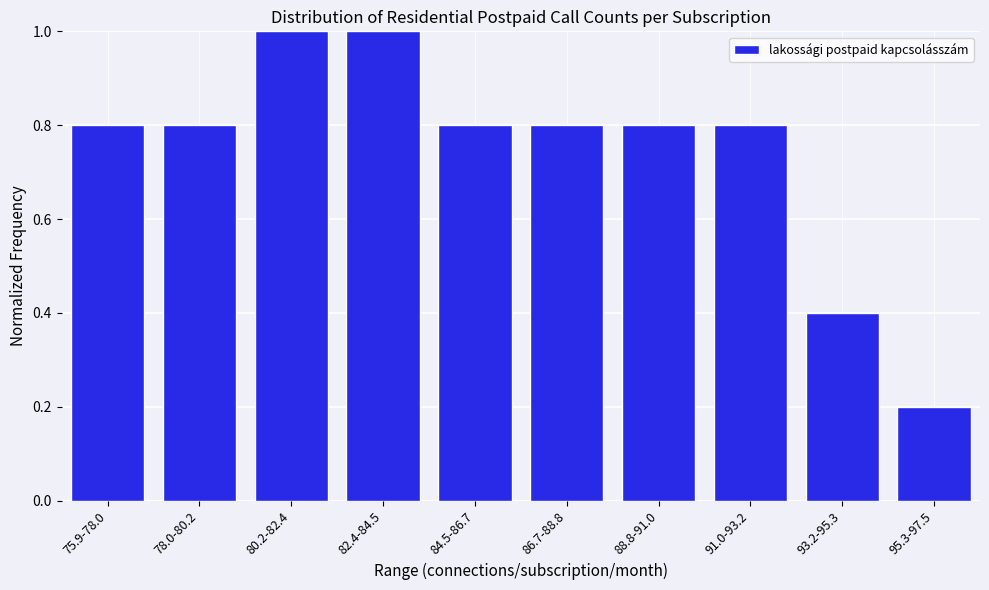

Reading left to right, extract all data points from this chart.

75.9-78.0=0.8	78.0-80.2=0.8	80.2-82.4=1.0	82.4-84.5=1.0	84.5-86.7=0.8	86.7-88.8=0.8	88.8-91.0=0.8	91.0-93.2=0.8	93.2-95.3=0.4	95.3-97.5=0.2